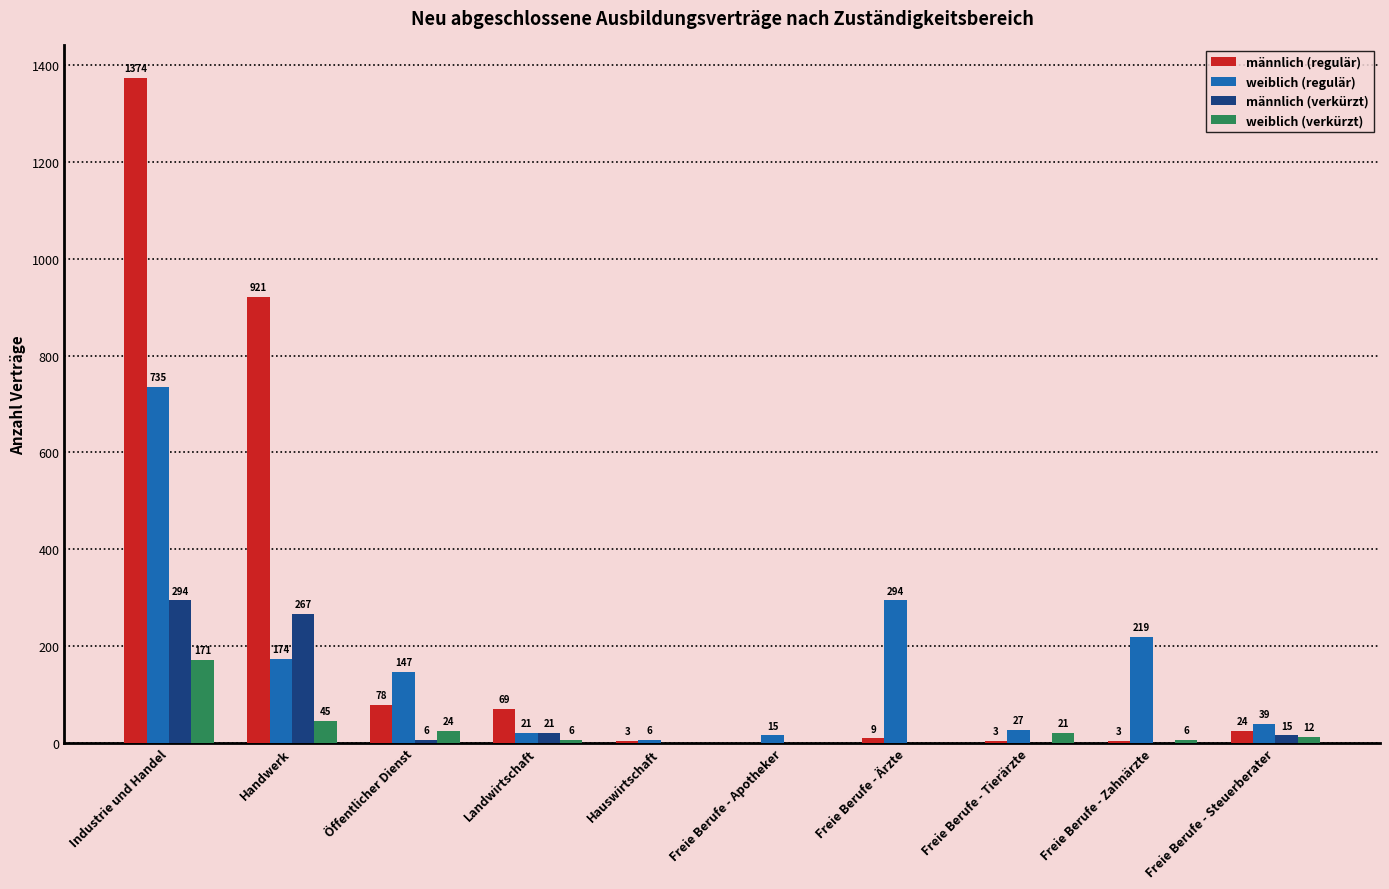

How many distinct data groups are displayed?

4